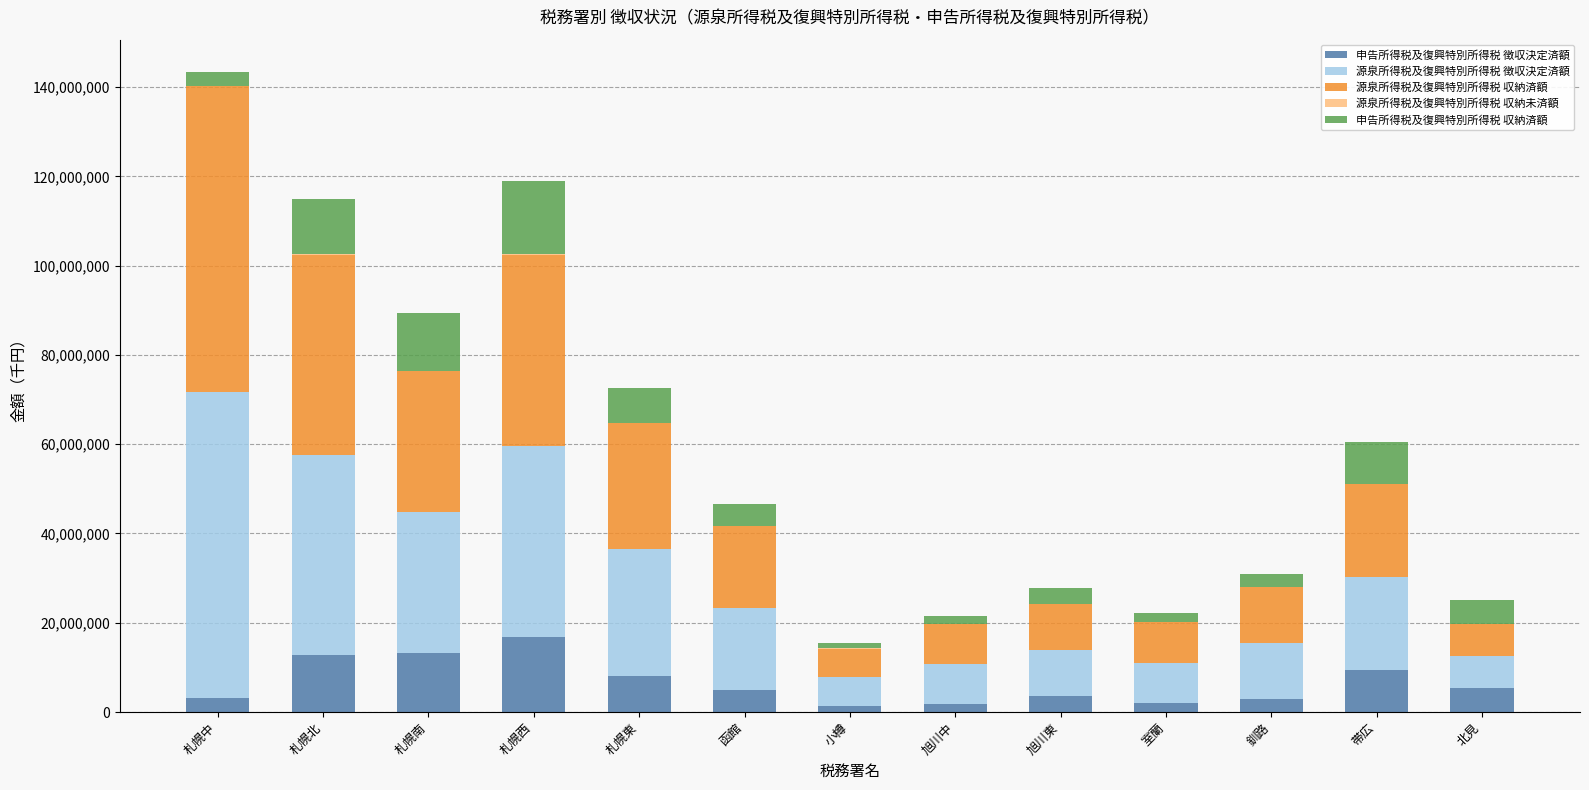

How many data points does each series have?

13